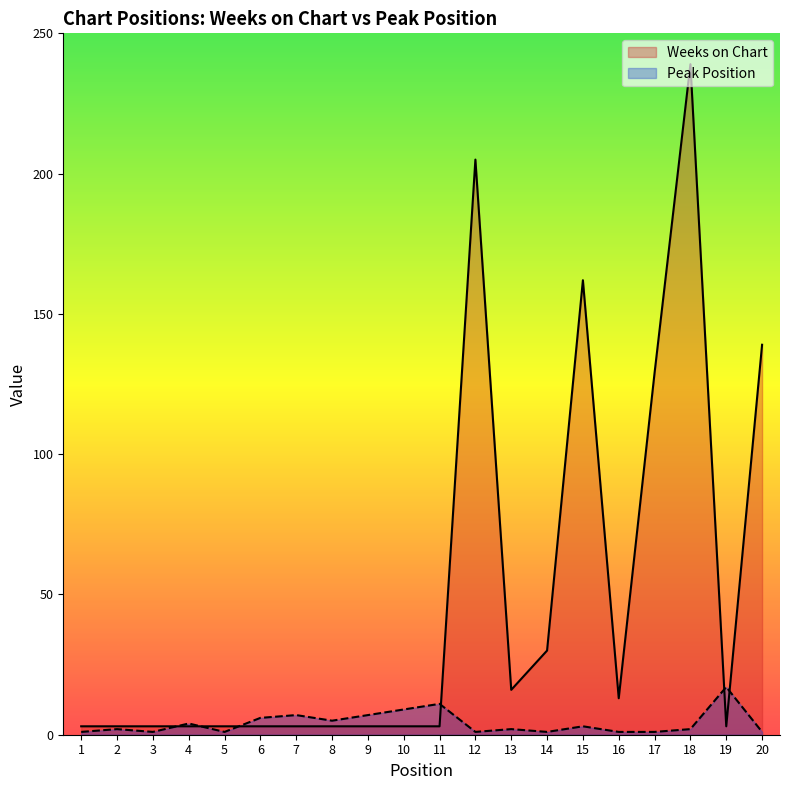

What is the sum of the Weeks on Chart values at 17 and 4?

132